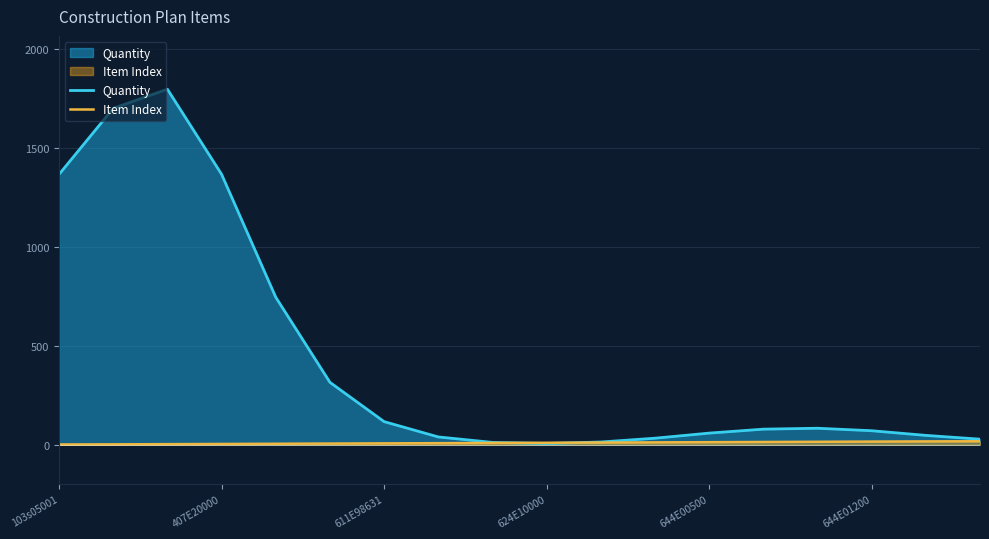

What is the spread (max minus min) of values at 644E00500?

45.8